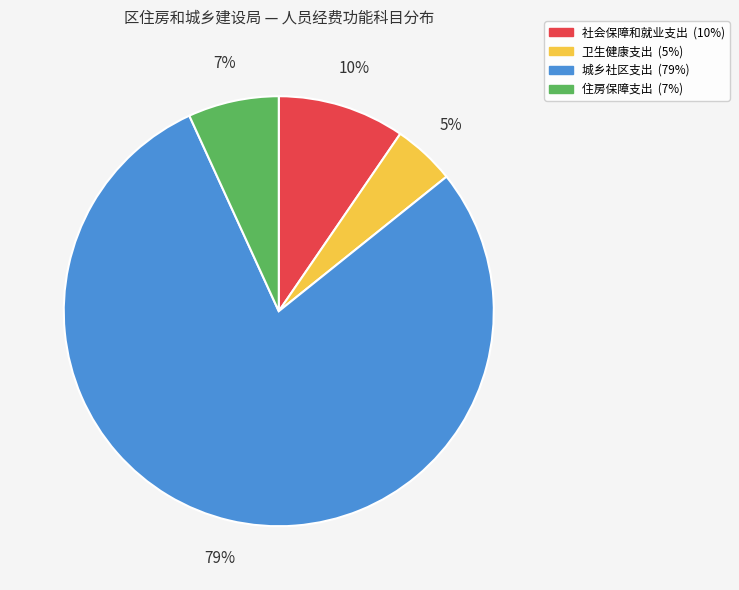

Is the sum of 社会保障和就业支出 and 住房保障支出 greater than half?

No